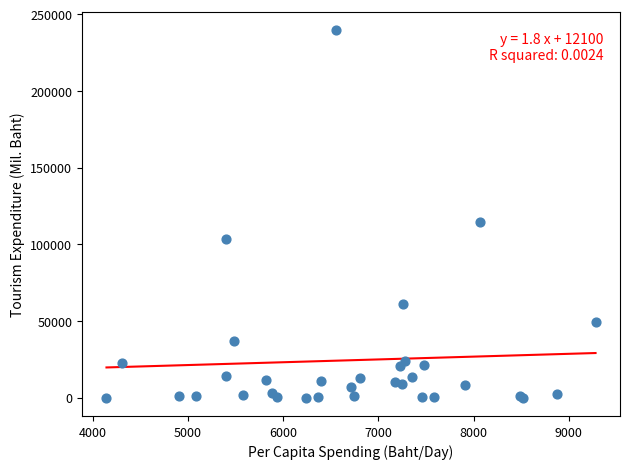

What Y value in the scatter plot is closest to 119742?

114669.4